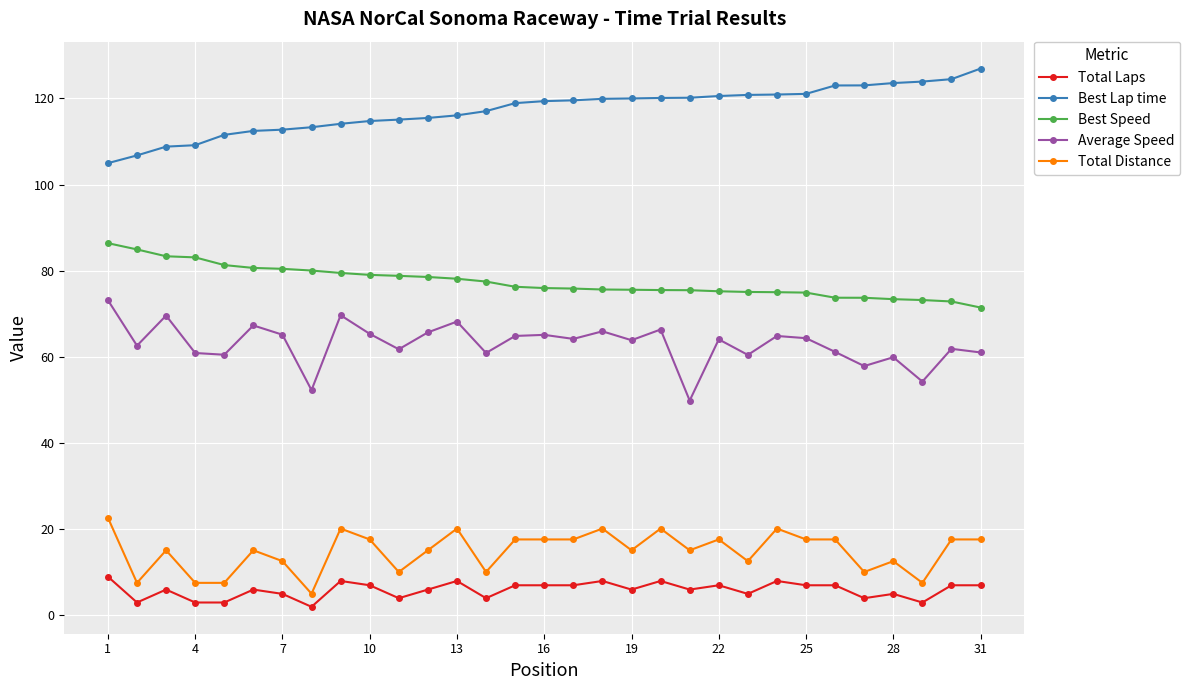

What is the greatest value displayed?

126.9